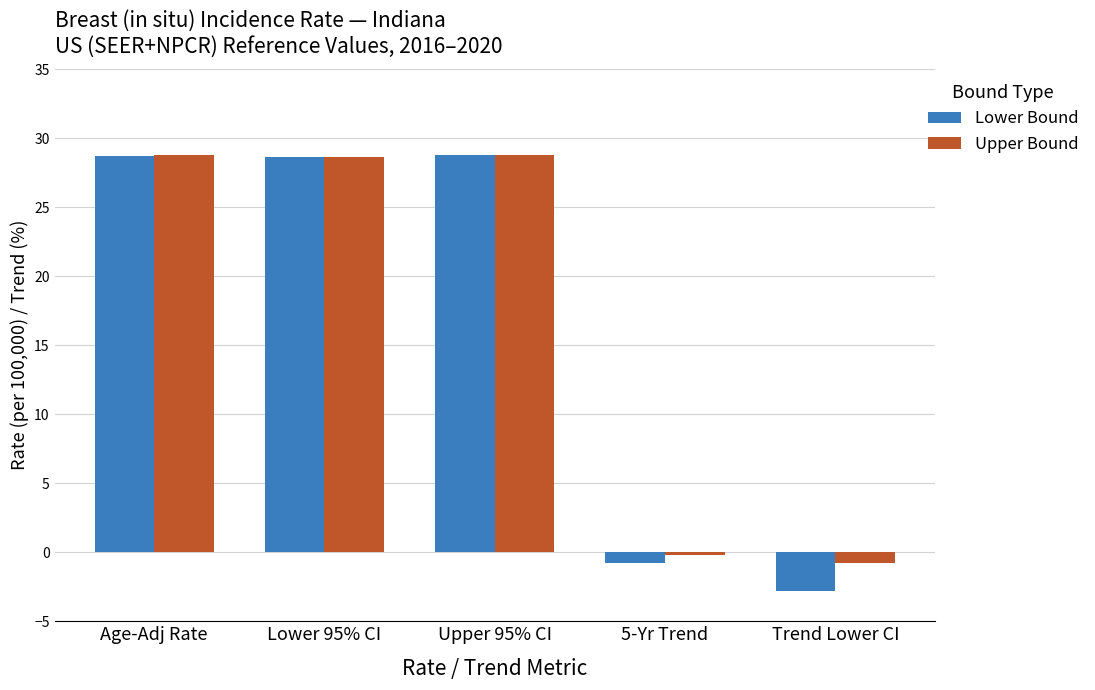

The value of Lower Bound at 5-Yr Trend is -0.8. True or false?

True